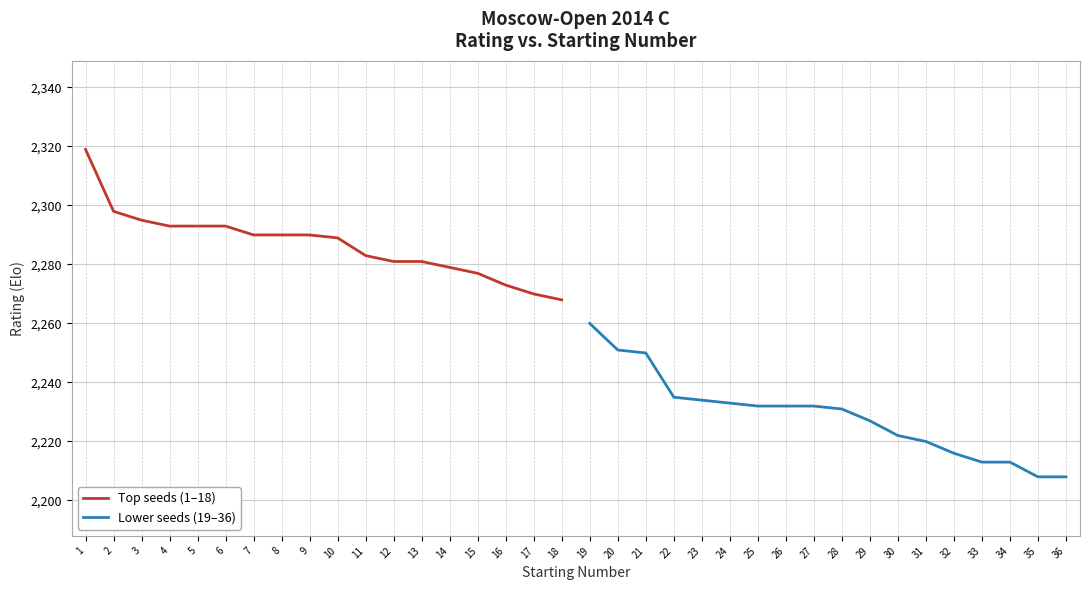

Rank the categories by Top seeds (1–18) value from lowest to highest.

18, 17, 16, 15, 14, 12, 13, 11, 10, 7, 8, 9, 4, 5, 6, 3, 2, 1